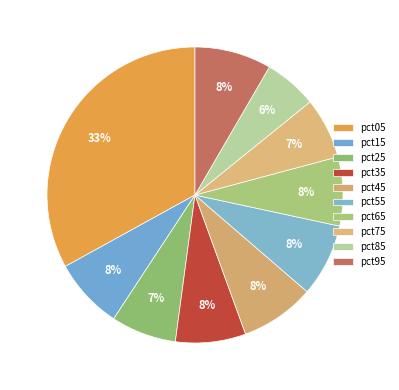

What percentage is NOT represented by pct65?

92.5%